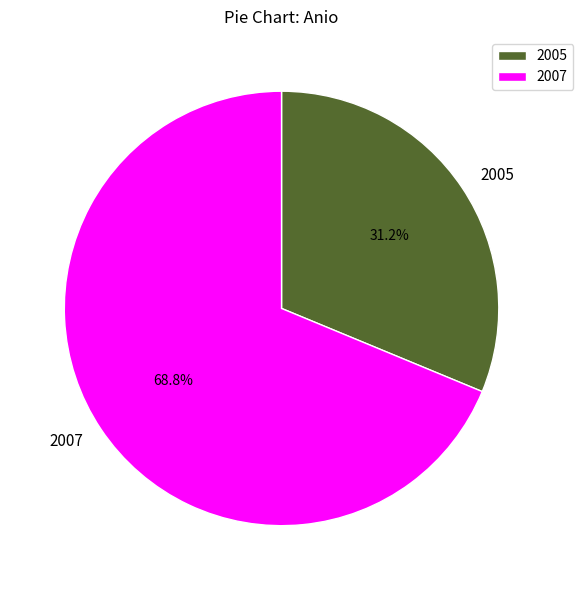

Is it true that 2005 is 31% of the pie?

True